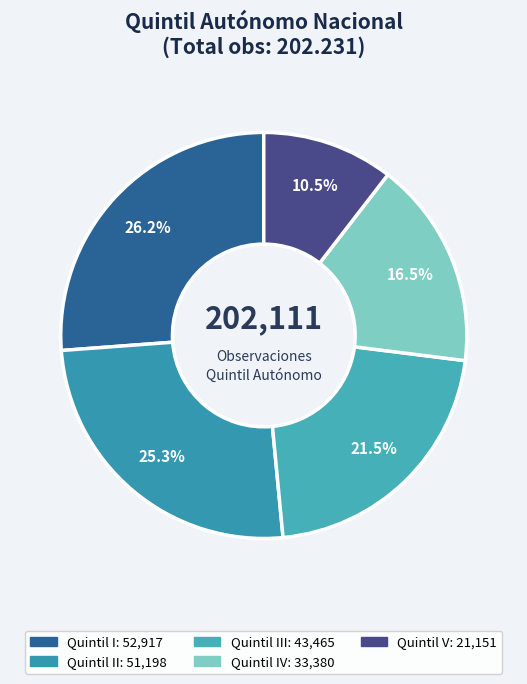

How many slices are in this pie chart?

5